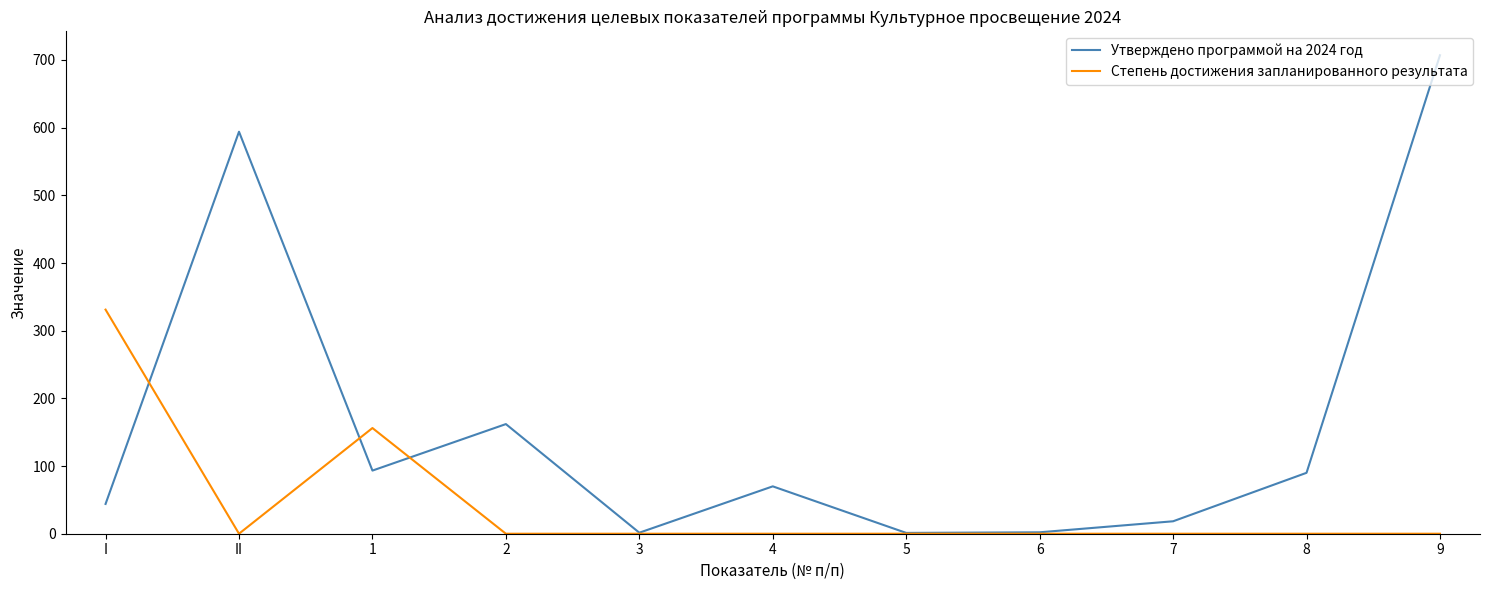

What is the difference between the highest and lowest values at II?

594.0